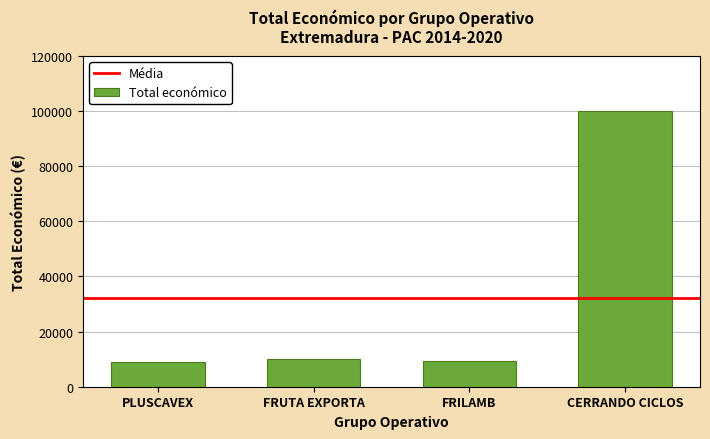

How many distinct data groups are displayed?

1